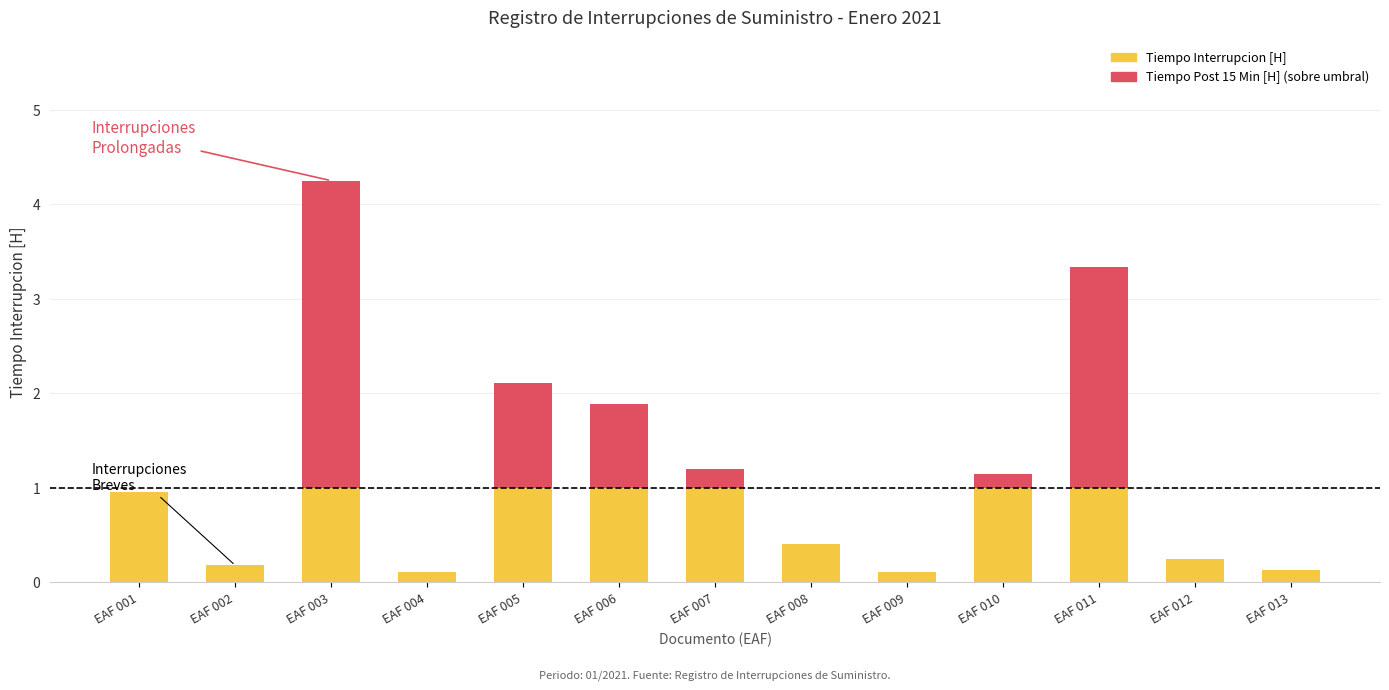

Rank the categories by Tiempo Post 15 Min [H] (sobre umbral) value from highest to lowest.

EAF 003, EAF 011, EAF 005, EAF 006, EAF 007, EAF 010, EAF 001, EAF 002, EAF 004, EAF 008, EAF 009, EAF 012, EAF 013